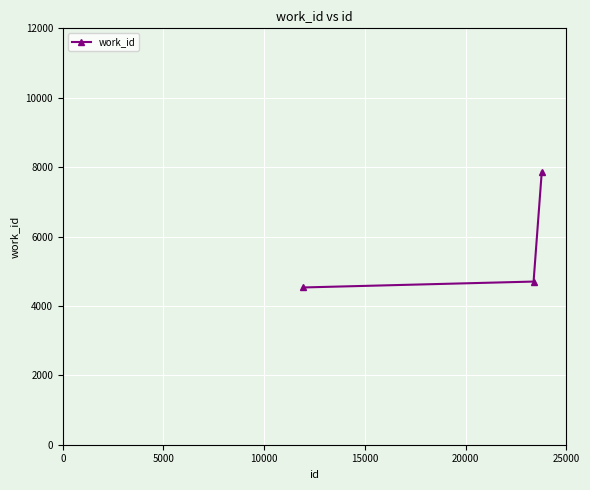

Reading right to left, extract all data points from this chart.

7864	4702	4532